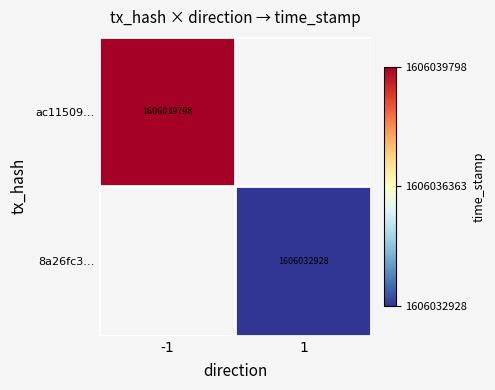

Is the value of ac11509… at -1 greater than the value of 8a26fc3… at 1?

Yes